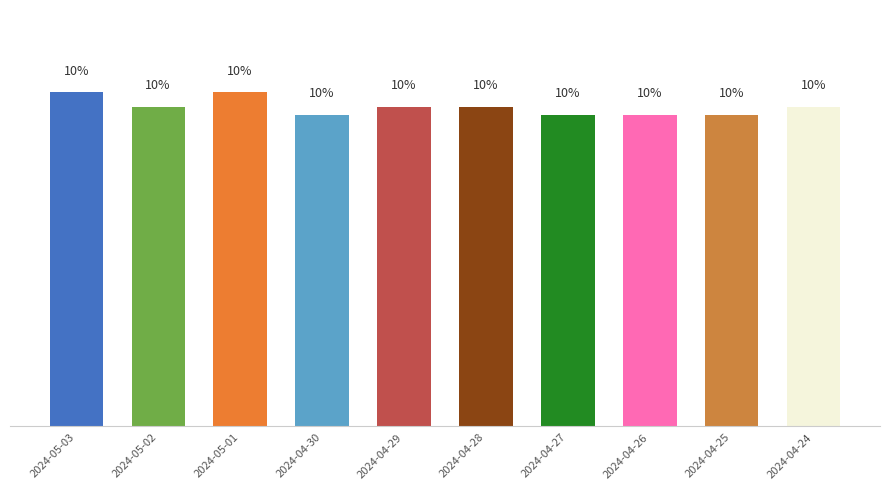

What is the label of the 4th bar from the left?

2024-04-30